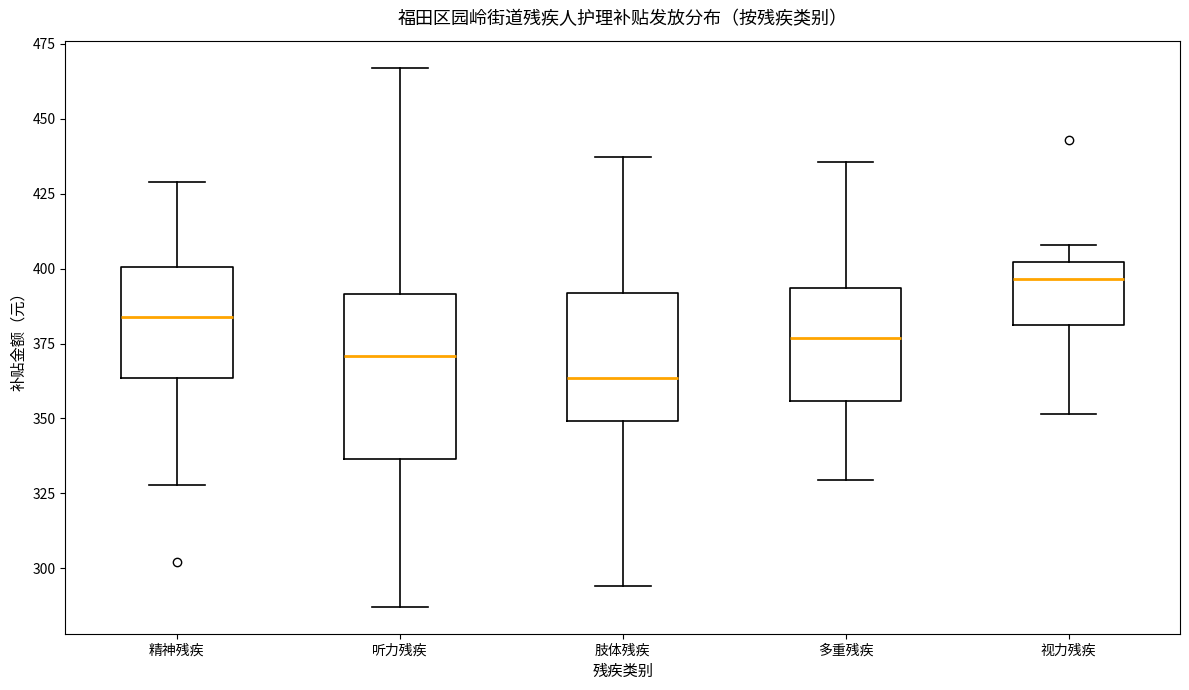

Which box's median line is the highest?

视力残疾